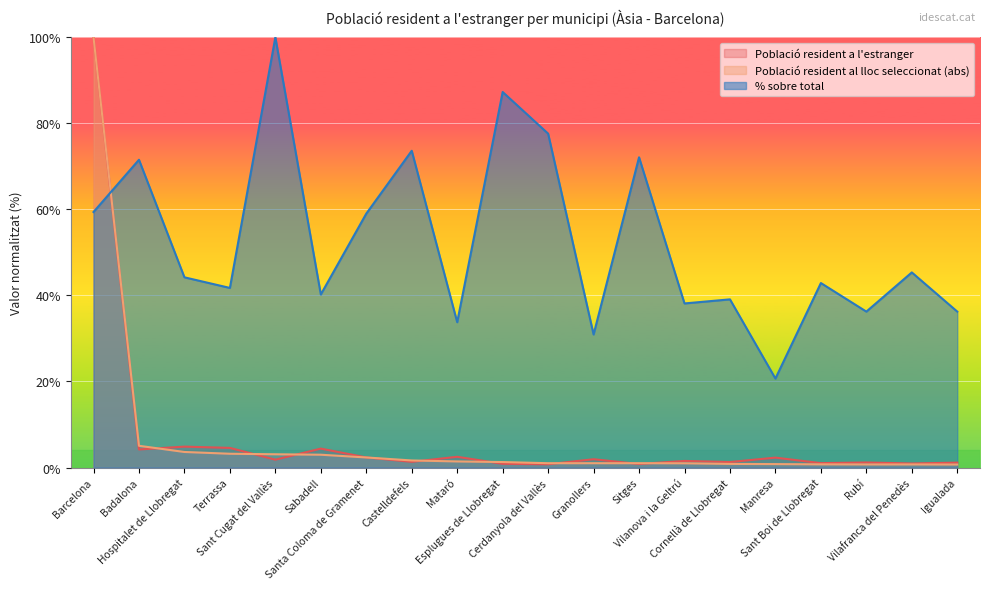

How many lines are shown in the chart?

3